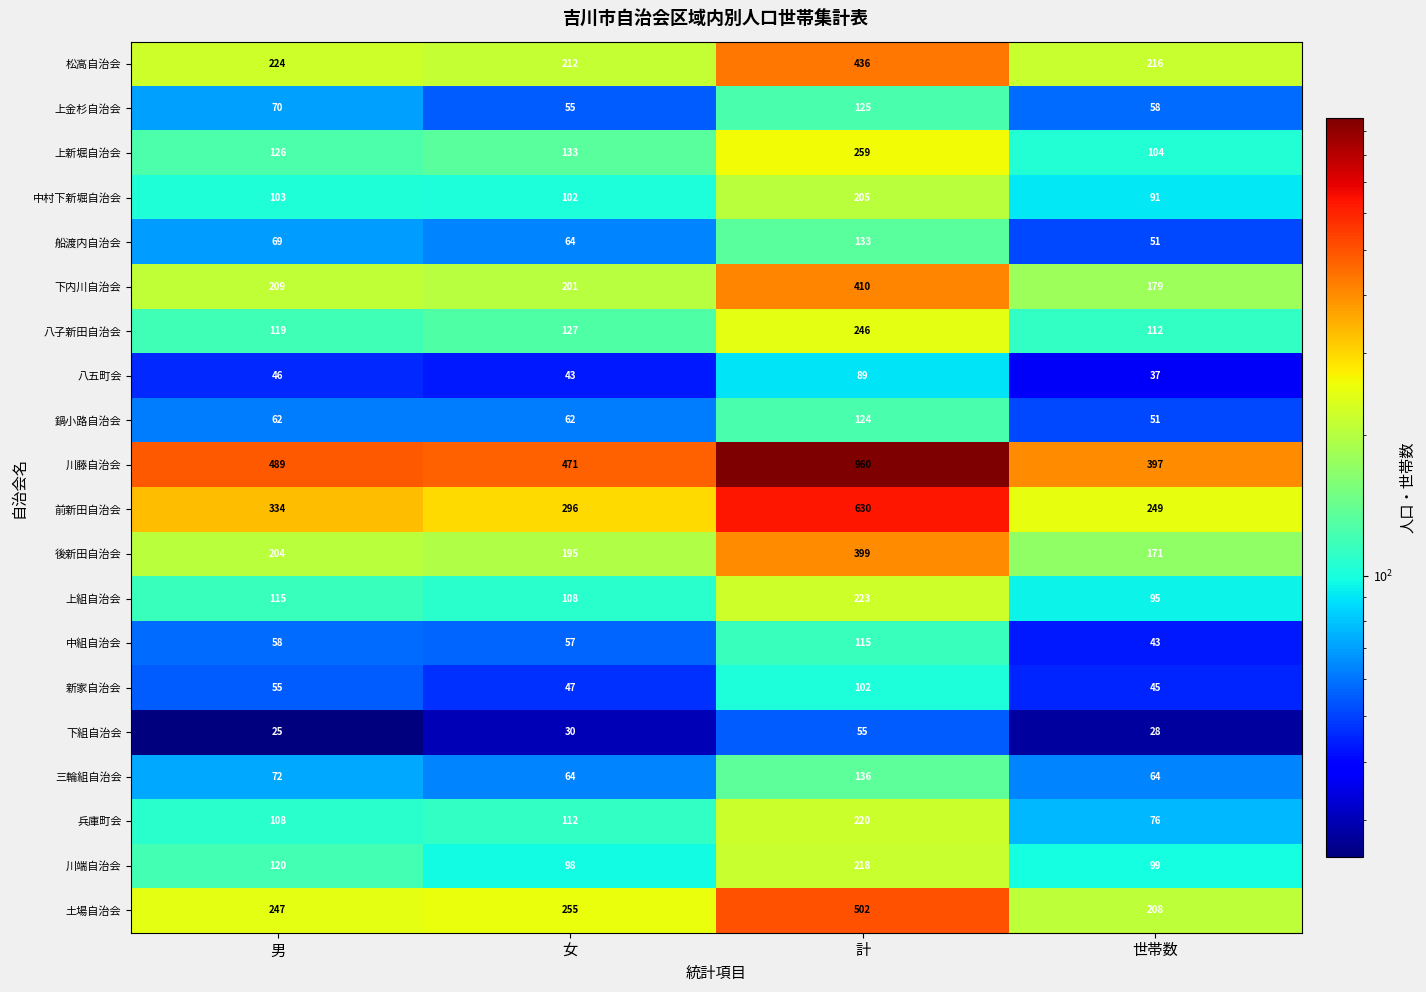

Which series has the largest total across all categories?

川藤自治会